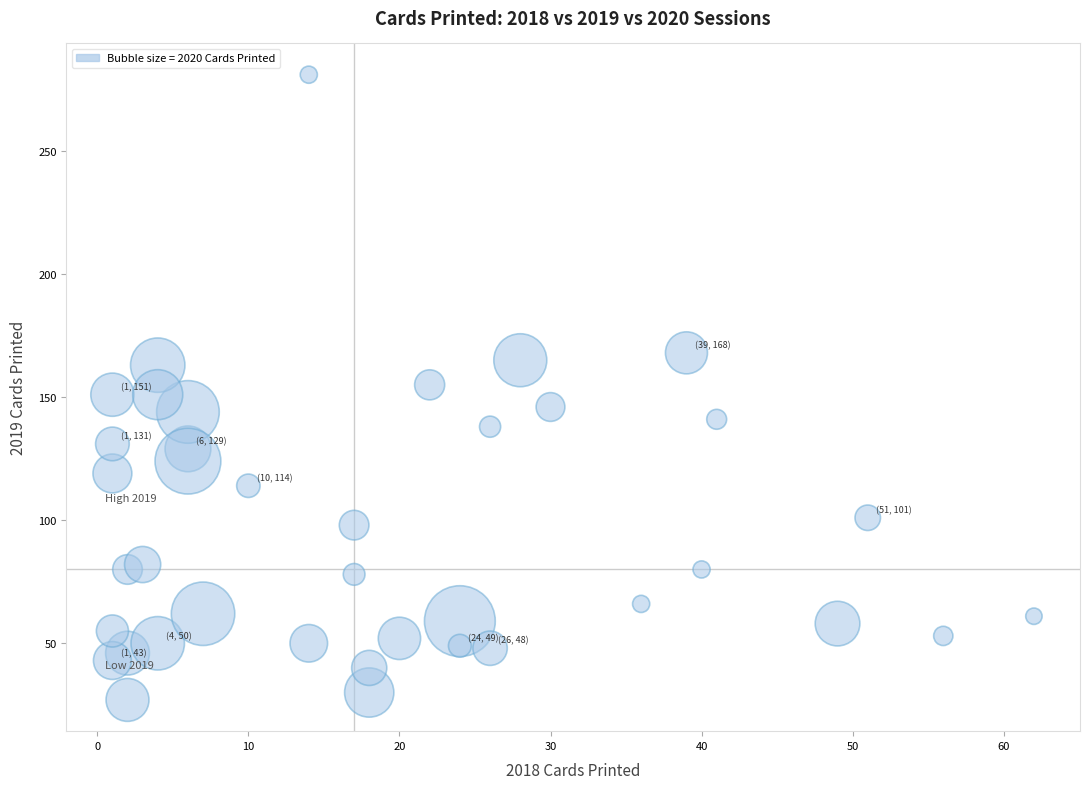

What is the range of Y values (max minus min)?

254